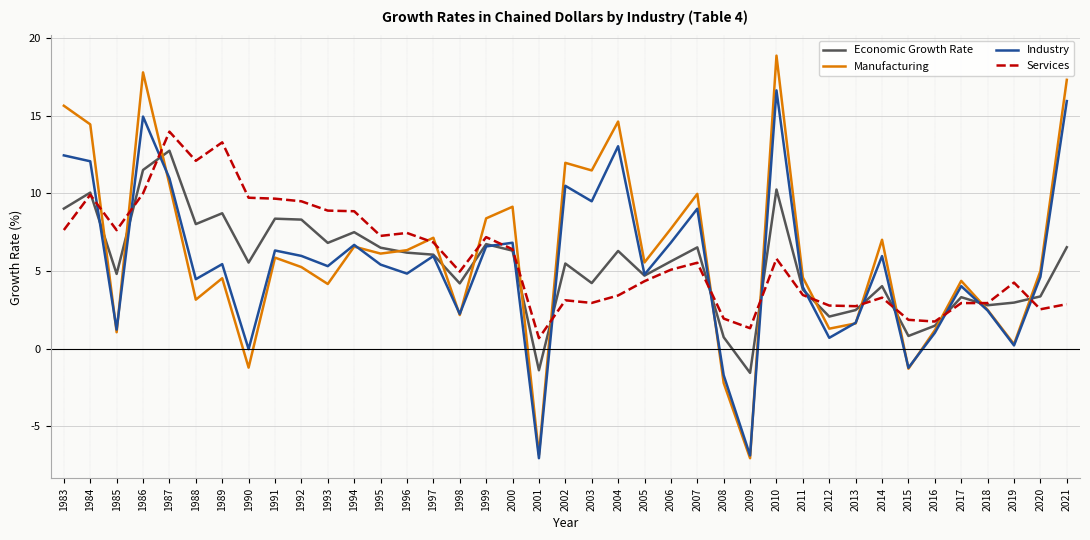

Which series has the largest range (max minus min)?

Manufacturing